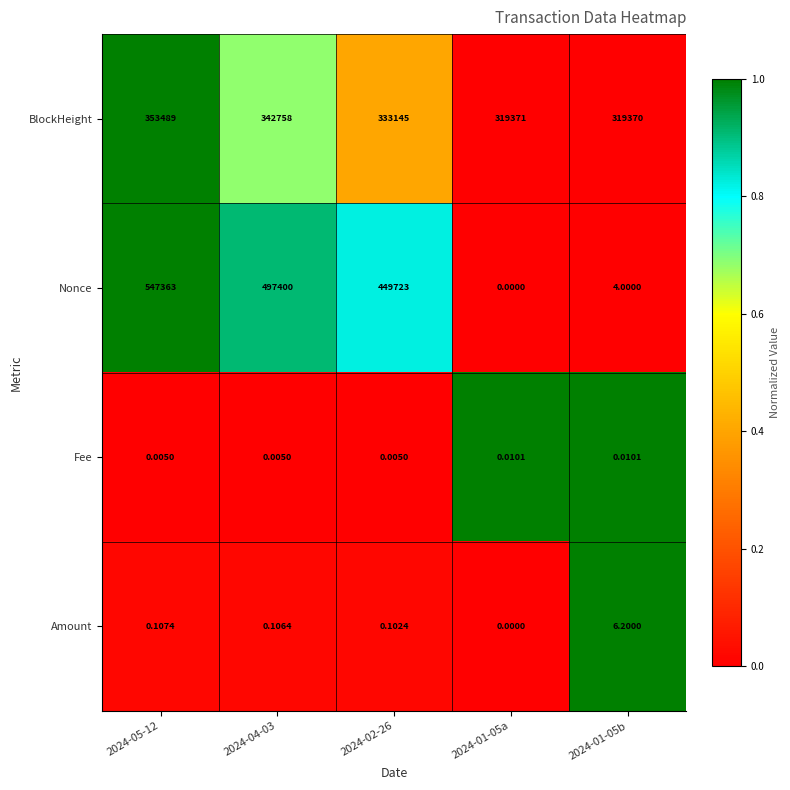

Between 2024-01-05a and 2024-01-05b, which series saw the biggest shift?

Amount